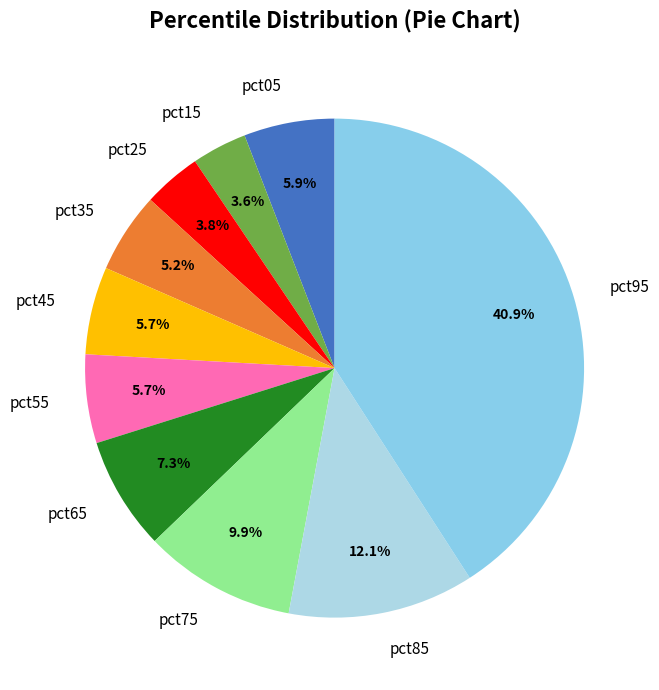

Which has a higher value, pct05 or pct95?

pct95